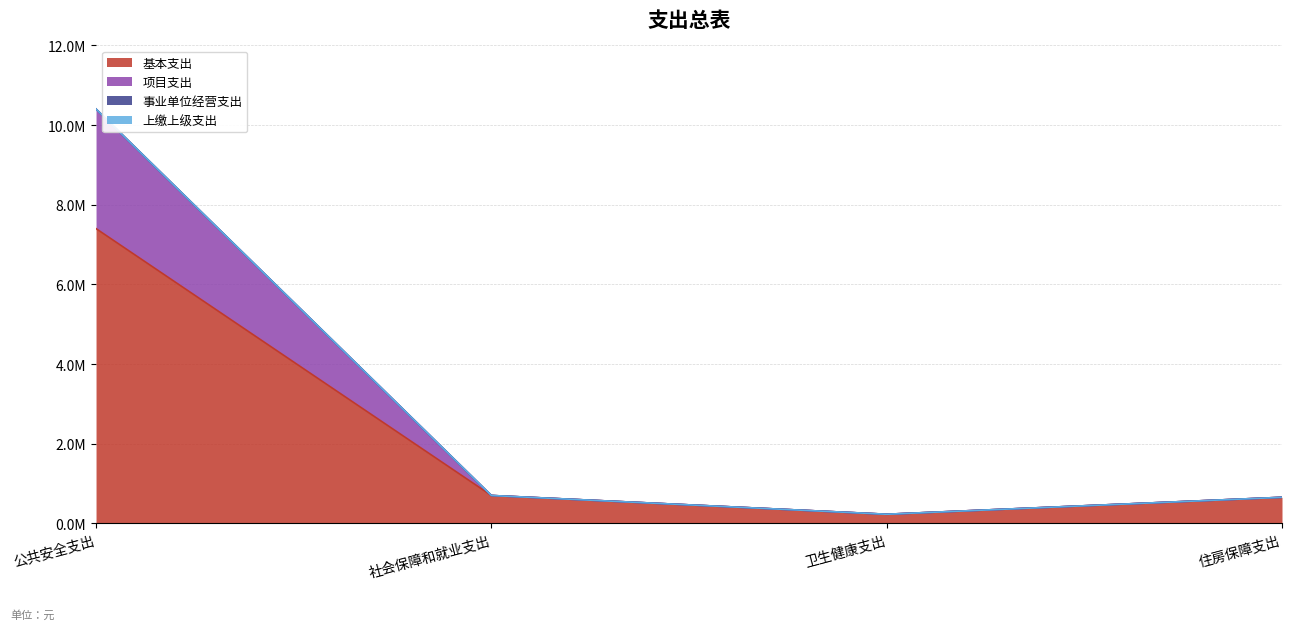

Does the chart have visible grid lines?

Yes